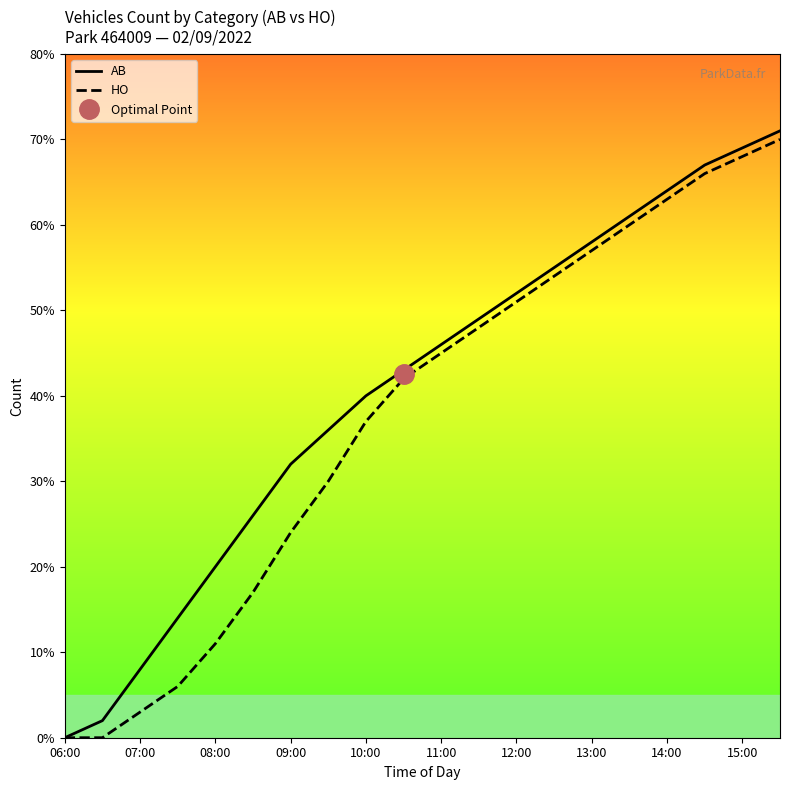

Which series has the largest total across all categories?

AB